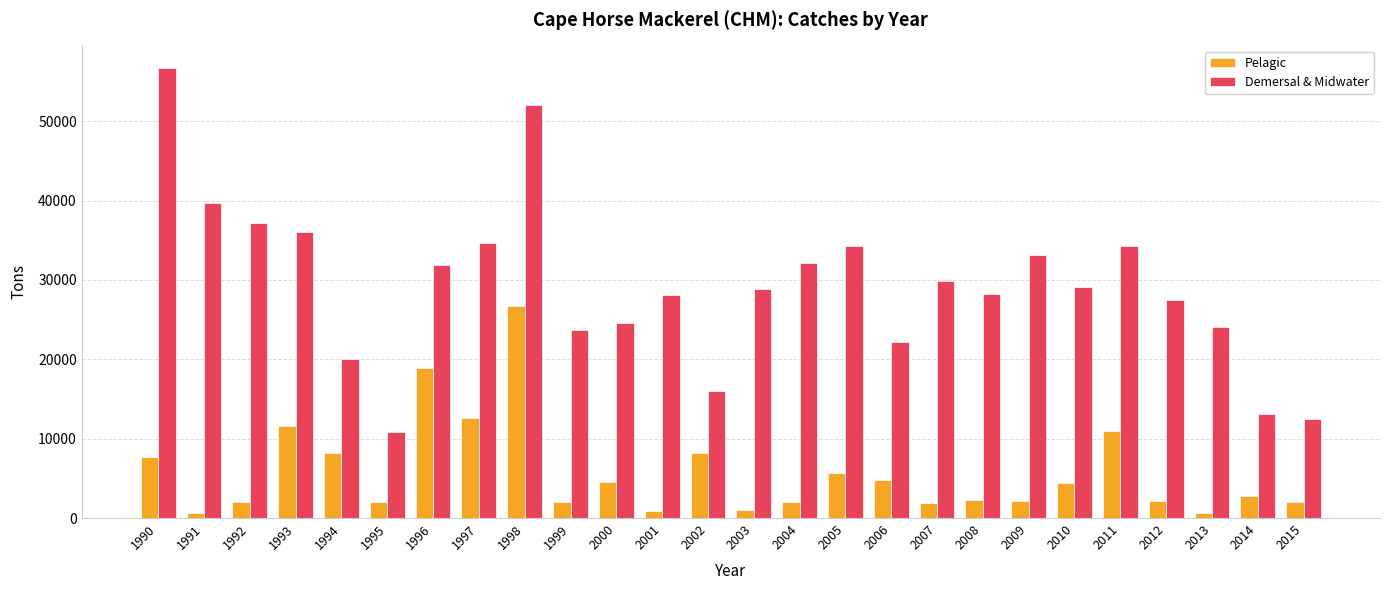

What is the spread (max minus min) of values at 2011?

23286.6